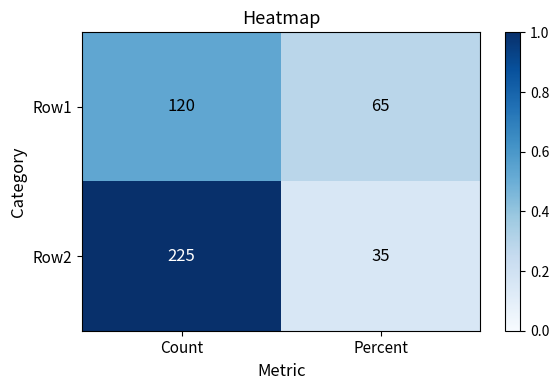

Reading right to left, list all the values displayed in this chart.

Row1: 65	120
Row2: 35	225